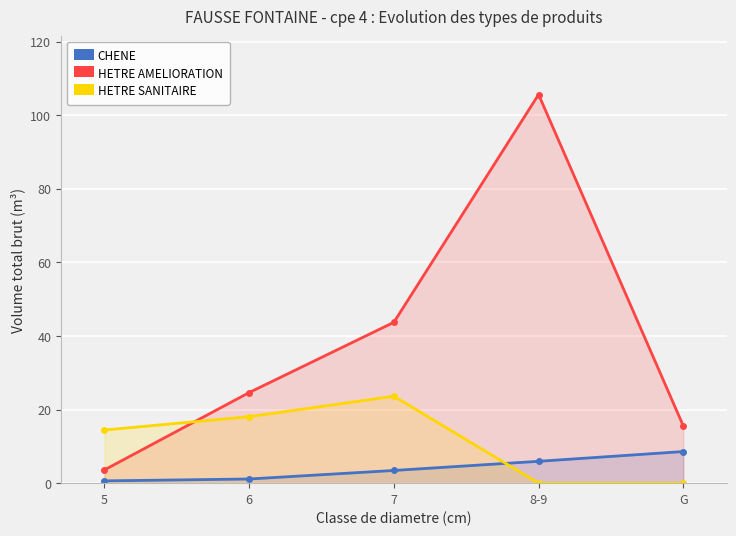

What is the label of the 3rd point from the right?

7